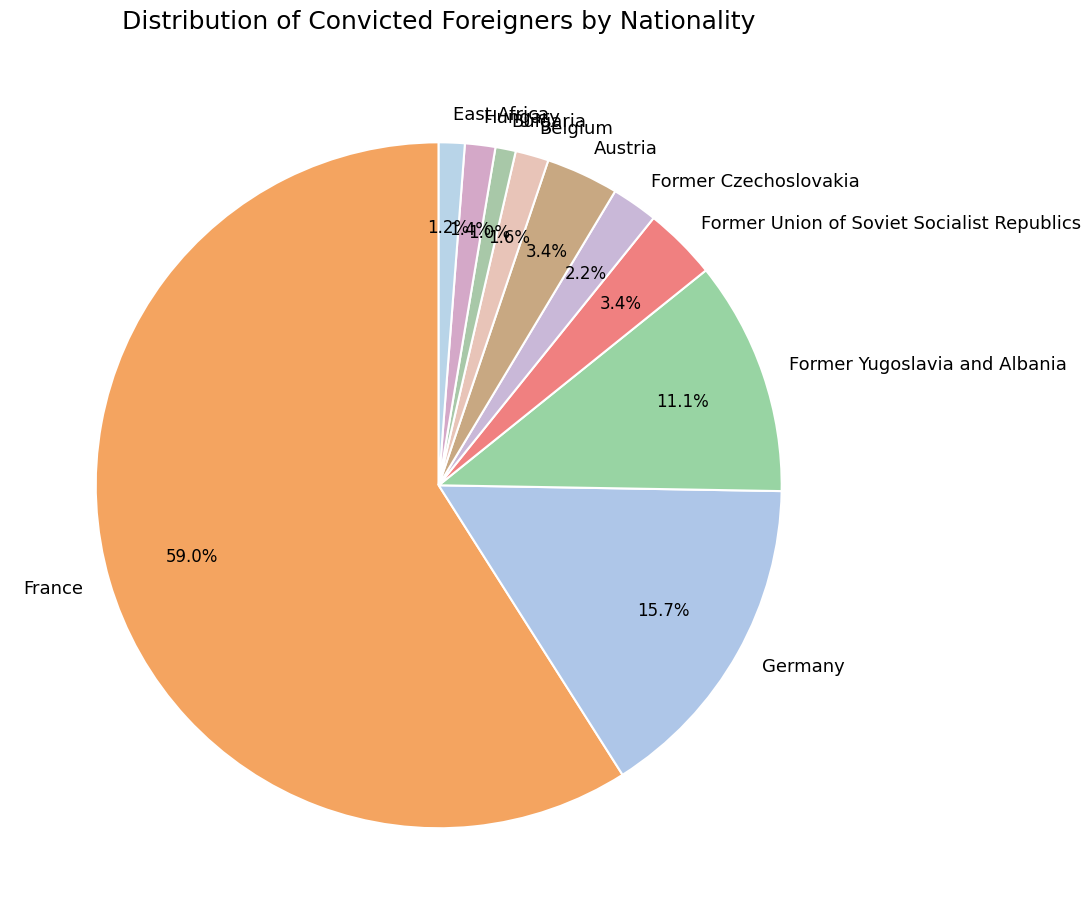

Combined, what portion of the pie is Bulgaria and Hungary?

2.4%